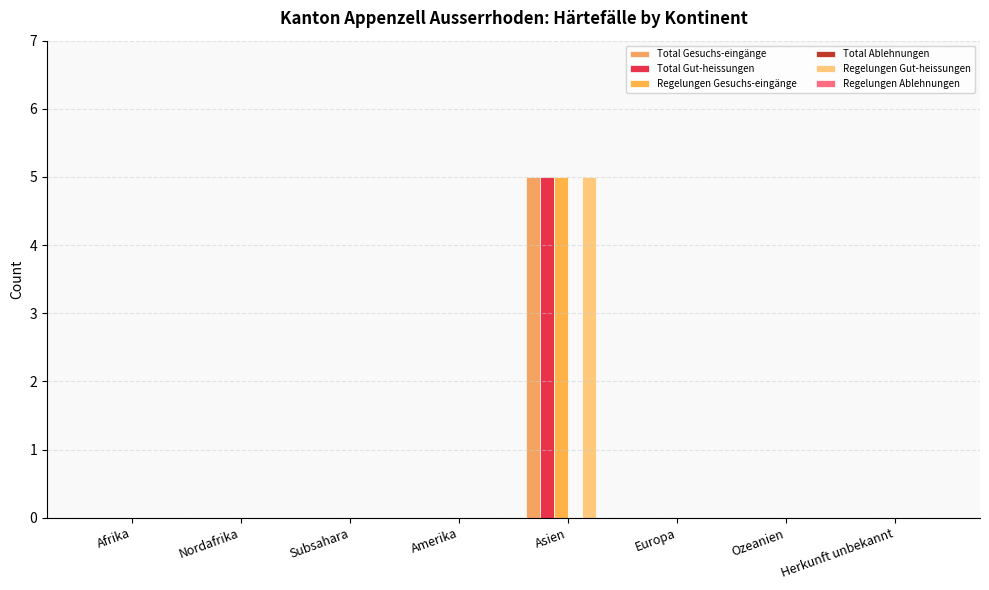

At Europa, list the series in order from largest to smallest.

Total Gesuchs-eingänge, Total Gut-heissungen, Regelungen Gesuchs-eingänge, Total Ablehnungen, Regelungen Gut-heissungen, Regelungen Ablehnungen